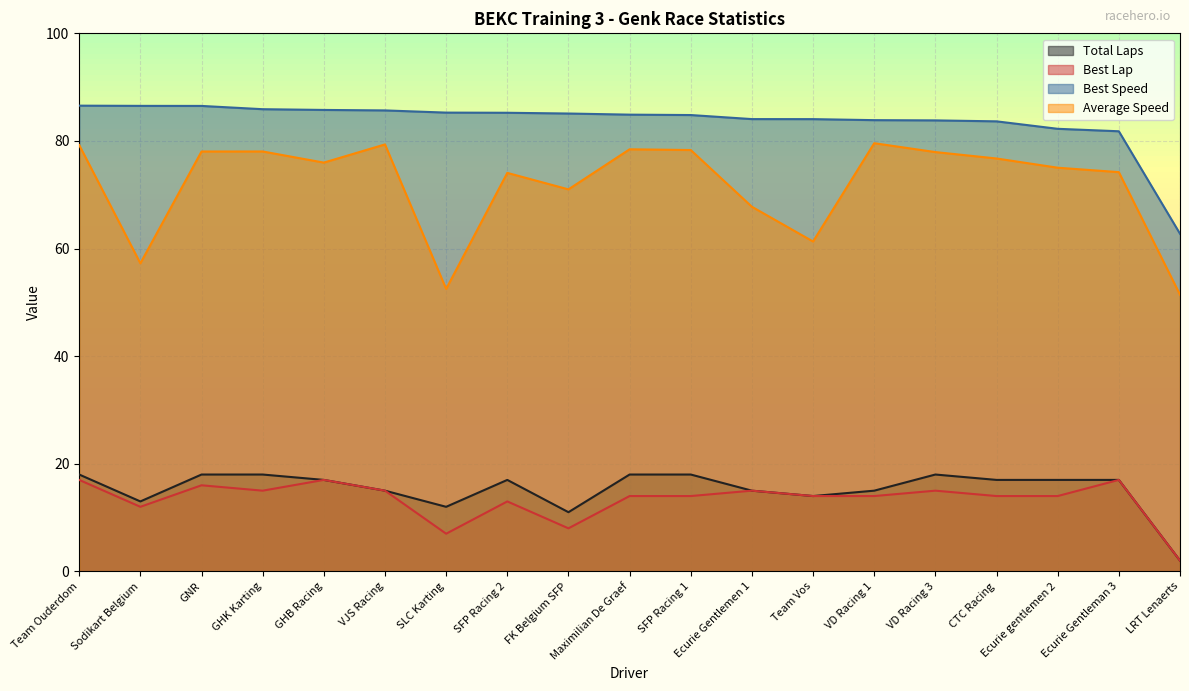

Which series has the largest range (max minus min)?

Average Speed